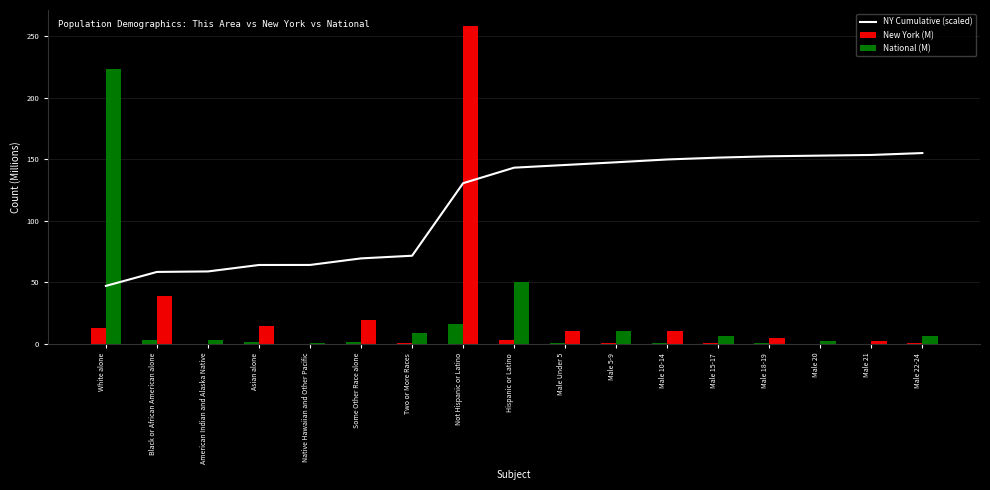

What position from the left is Male 15-17?

13